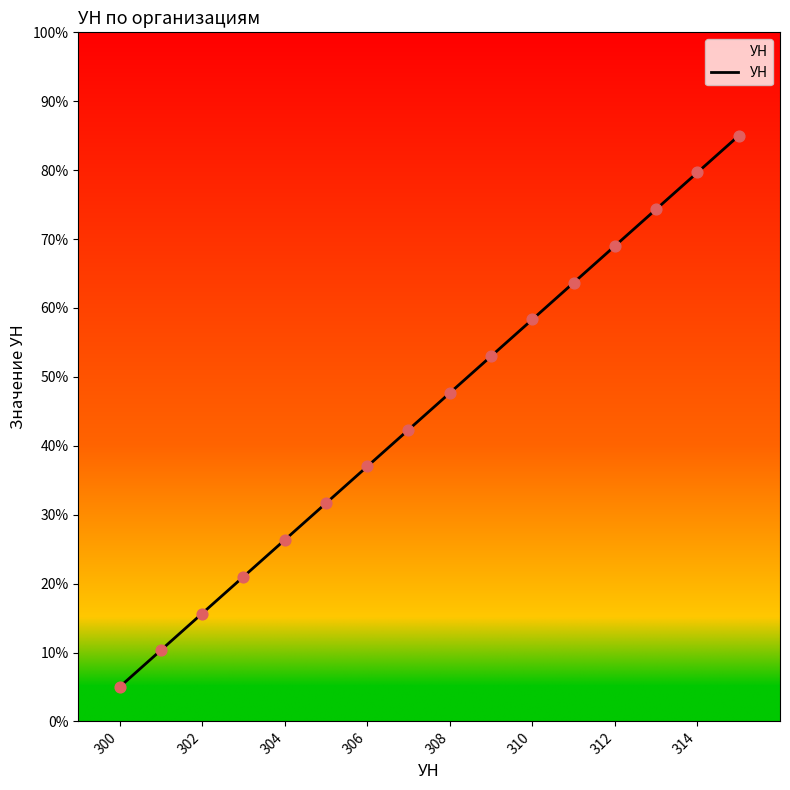

What is the maximum value shown in the chart?

85.0